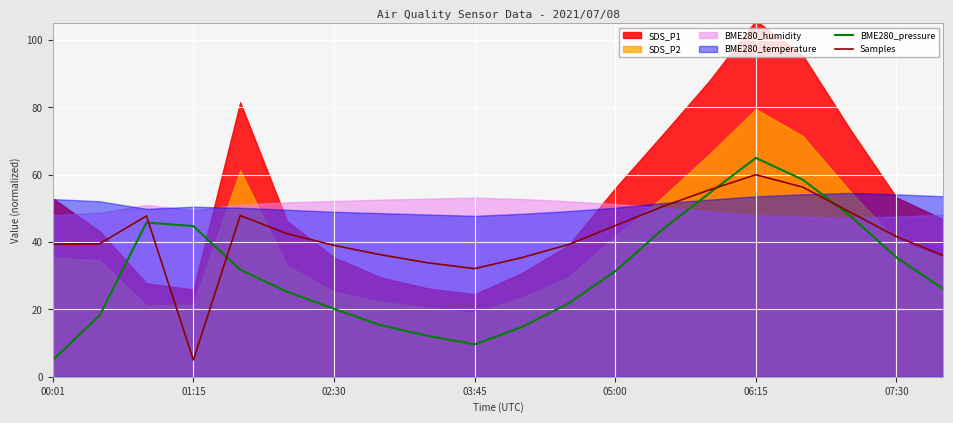

The Samples series shows 33.9 at 8. True or false?

True